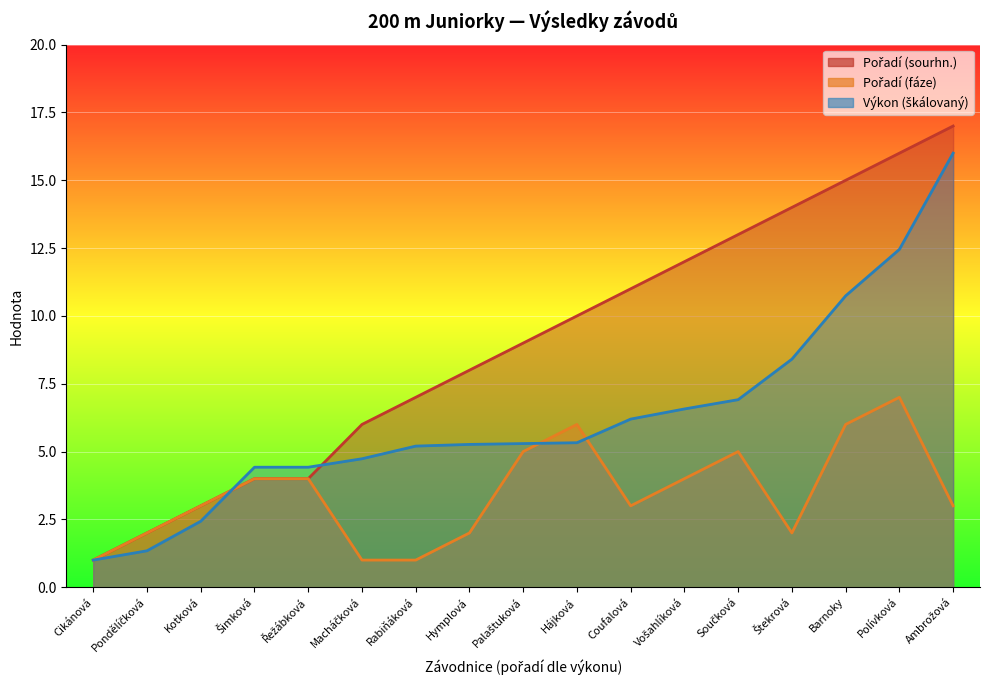

Reading left to right, transcribe all the data shown in this chart.

Pořadí (sourhn.): 1.0	2.0	3.0	4.0	4.0	6.0	7.0	8.0	9.0	10.0	11.0	12.0	13.0	14.0	15.0	16.0	17.0
Pořadí (fáze): 1.0	2.0	3.0	4.0	4.0	1.0	1.0	2.0	5.0	6.0	3.0	4.0	5.0	2.0	6.0	7.0	3.0
Výkon: 1.0	1.3	2.4	4.4	4.4	4.7	5.2	5.3	5.3	5.3	6.2	6.6	6.9	8.4	10.7	12.5	16.0